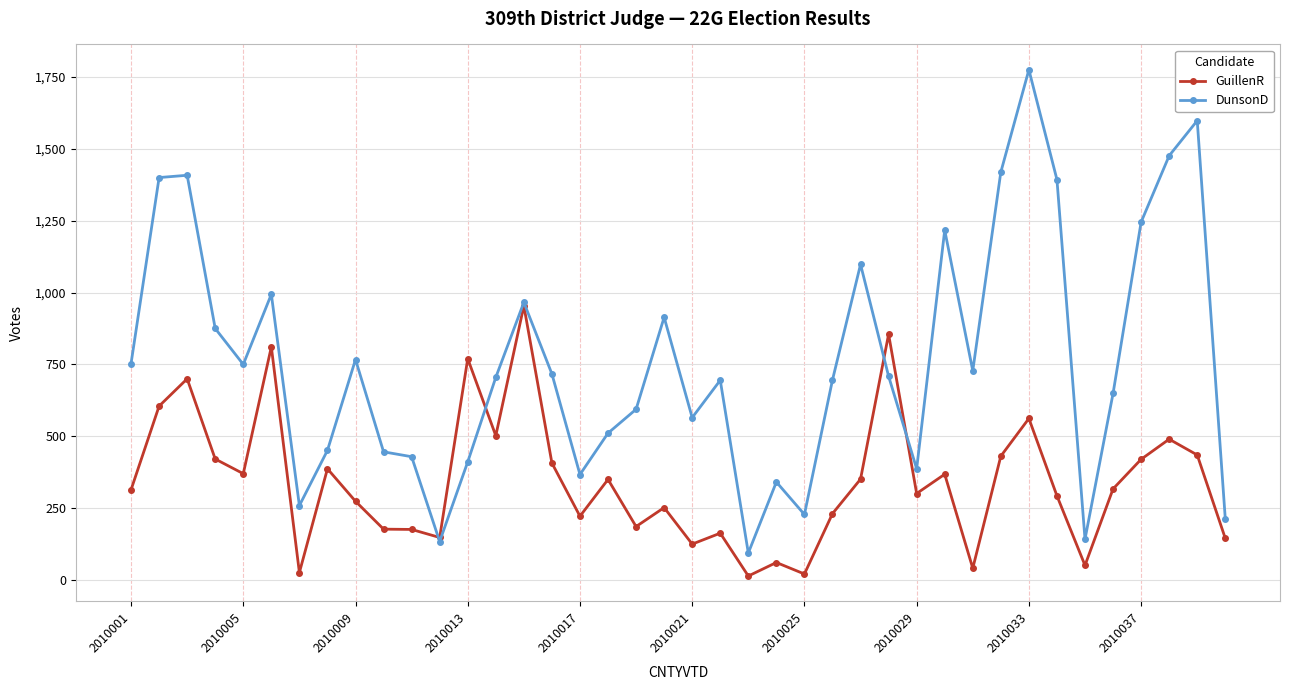

Rank the series by their average value, from lowest to highest.

GuillenR, DunsonD